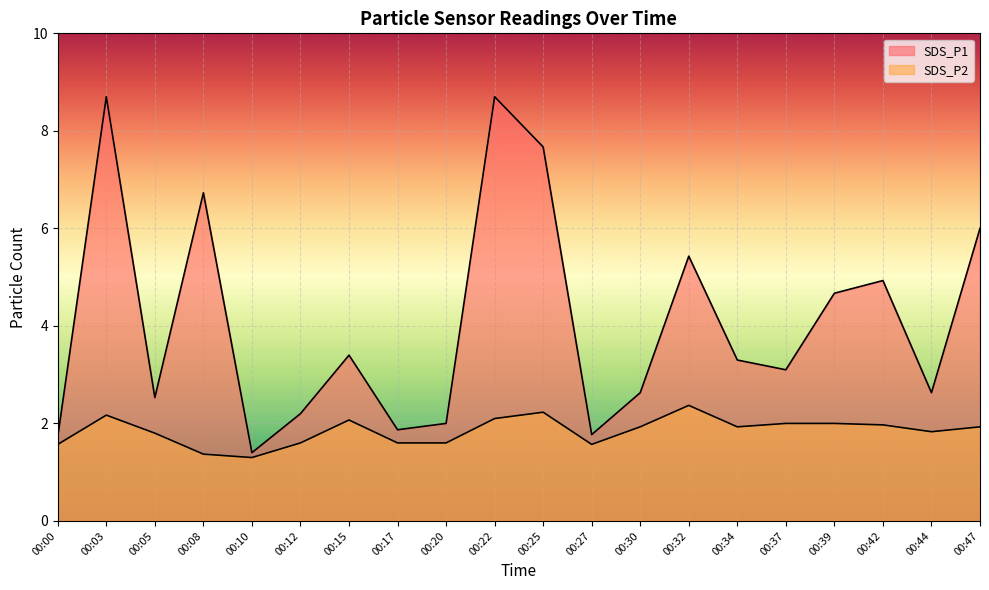

Which category has the highest value in the SDS_P2 series?

00:32